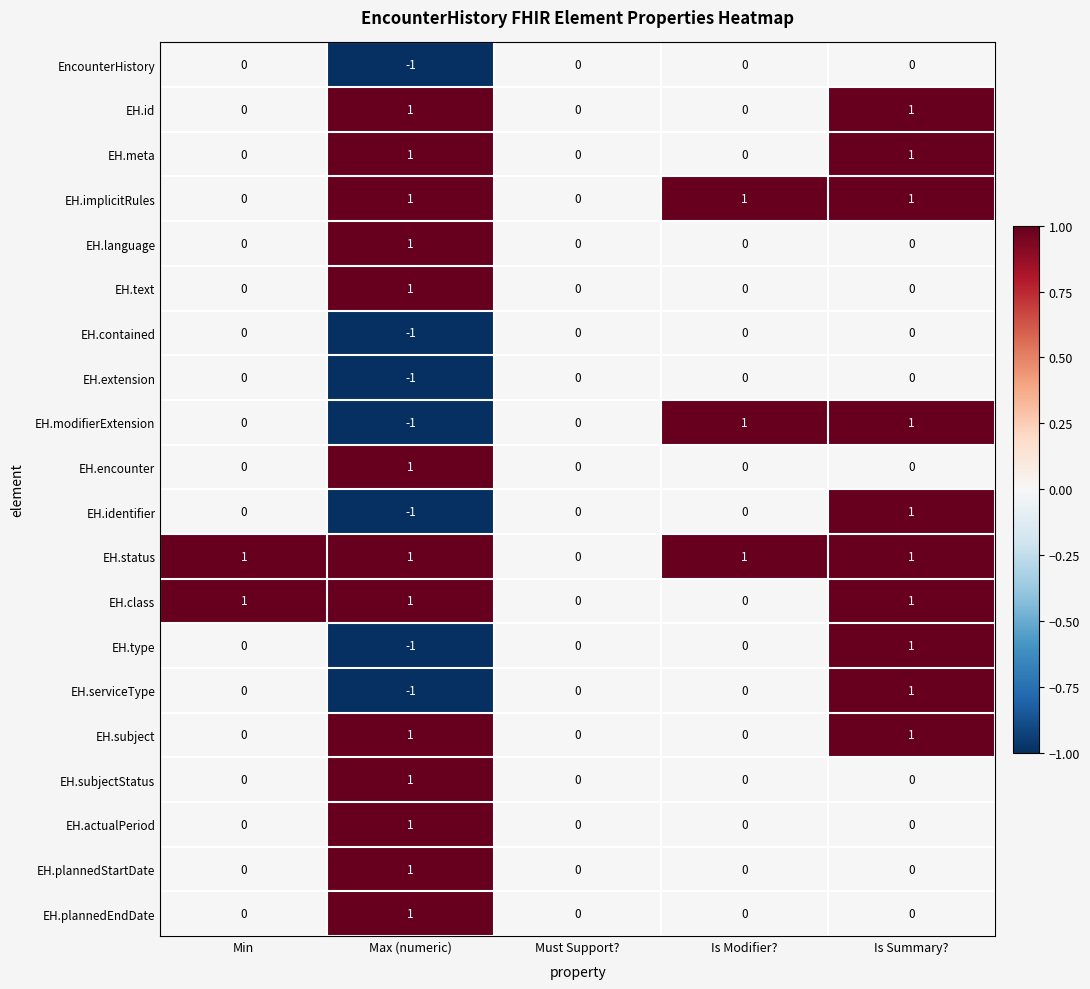

Is the value of EH.identifier at Is Summary? greater than the value of EH.subject at Is Modifier??

Yes